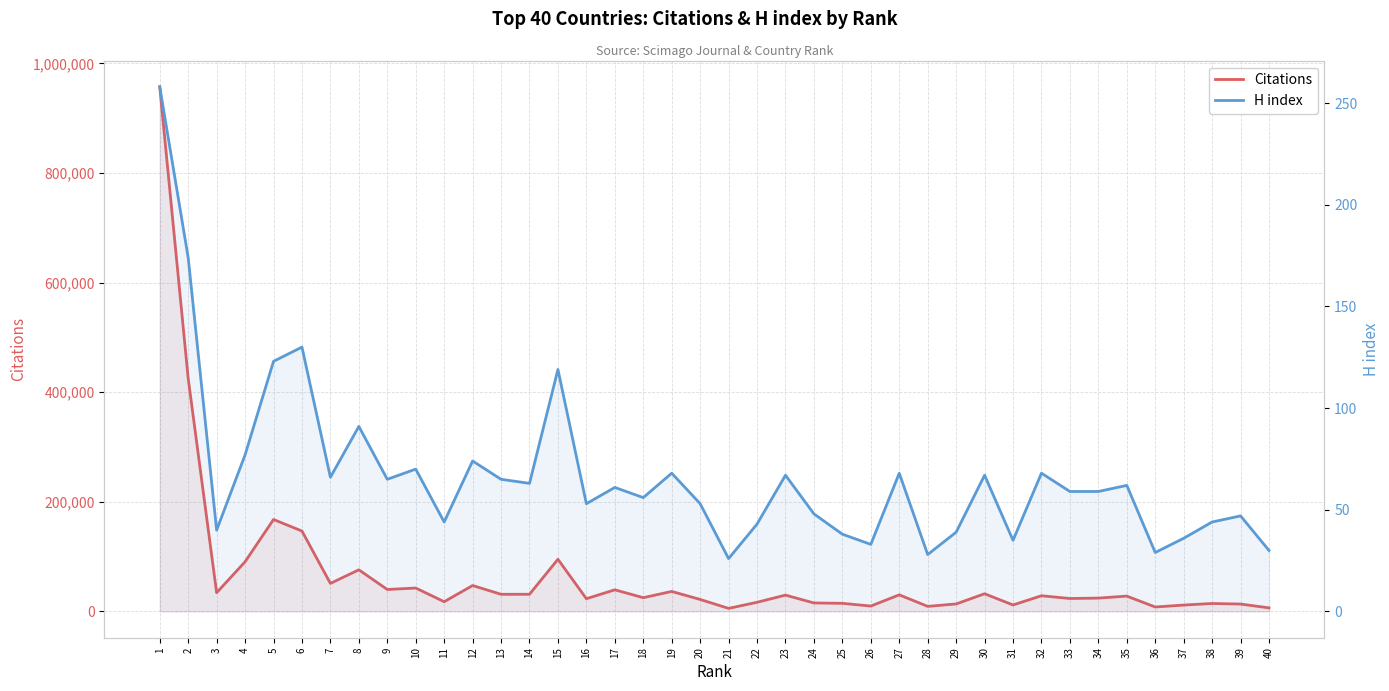

How many series are shown in this chart?

2